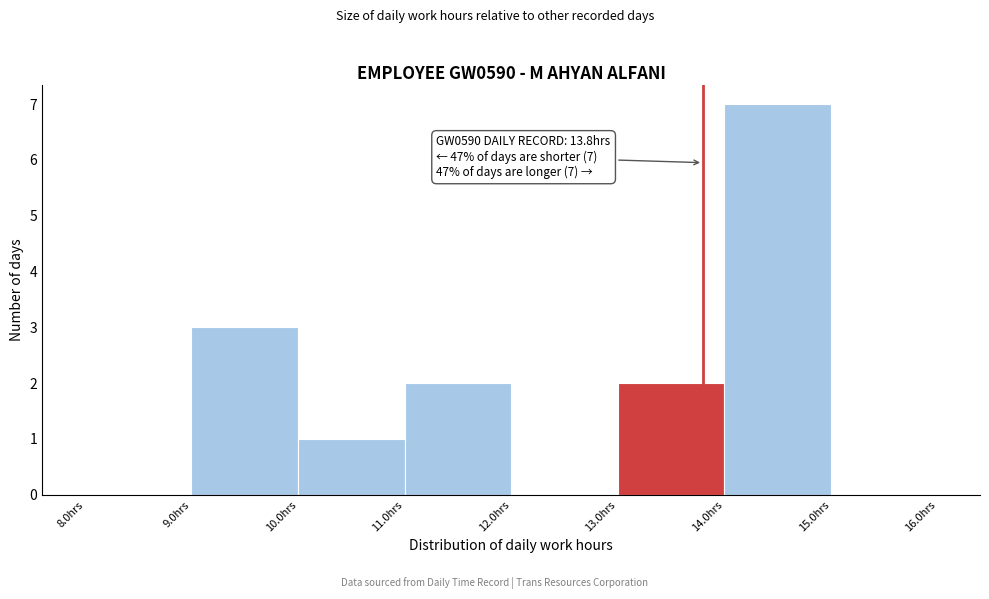

Over which range of the x-axis is the bar tallest?

14 to 15